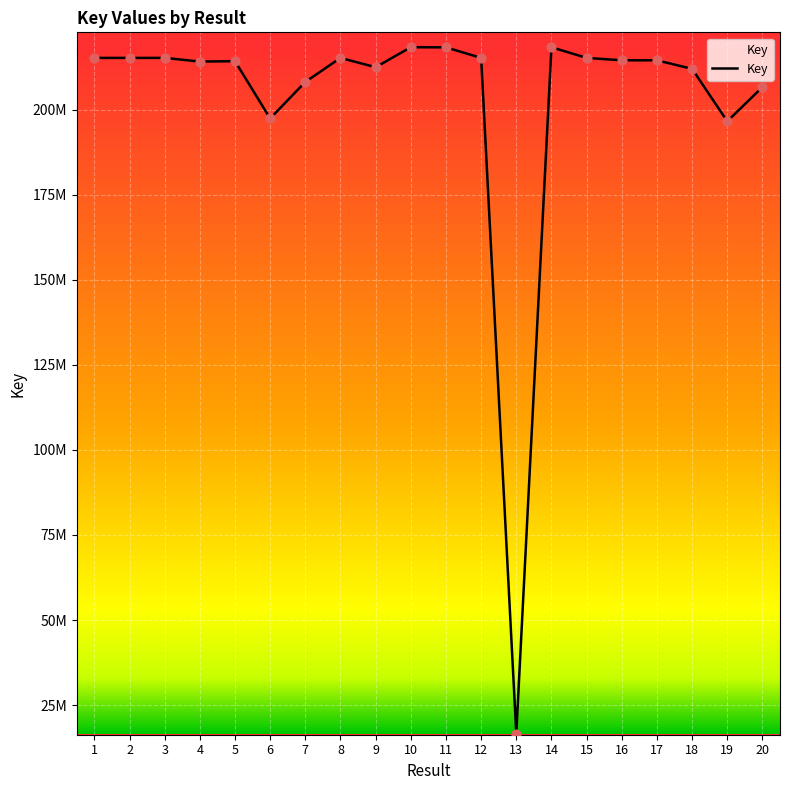

What is the change in value from 13 to 18?

+195348651